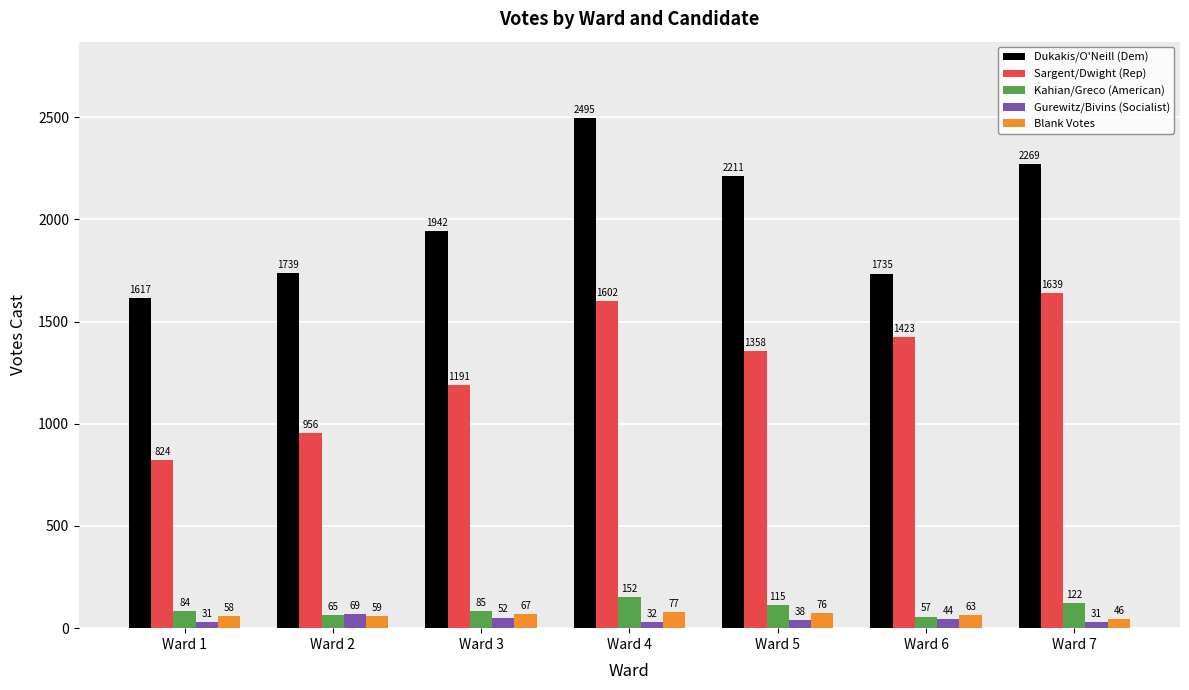

Is the value of Dukakis/O'Neill (Dem) at Ward 5 greater than the value of Gurewitz/Bivins (Socialist) at Ward 4?

Yes